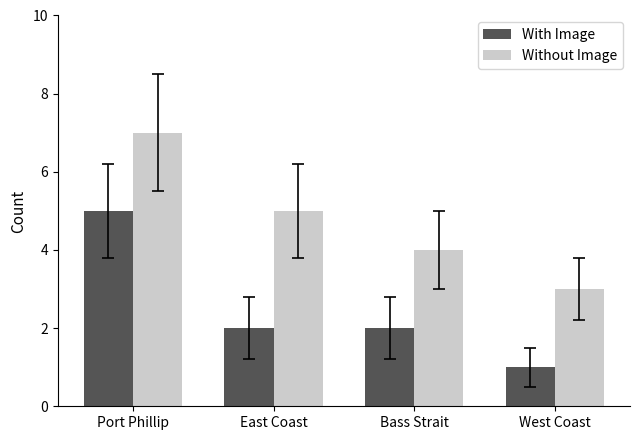

What is the total value across all series at West Coast?

4